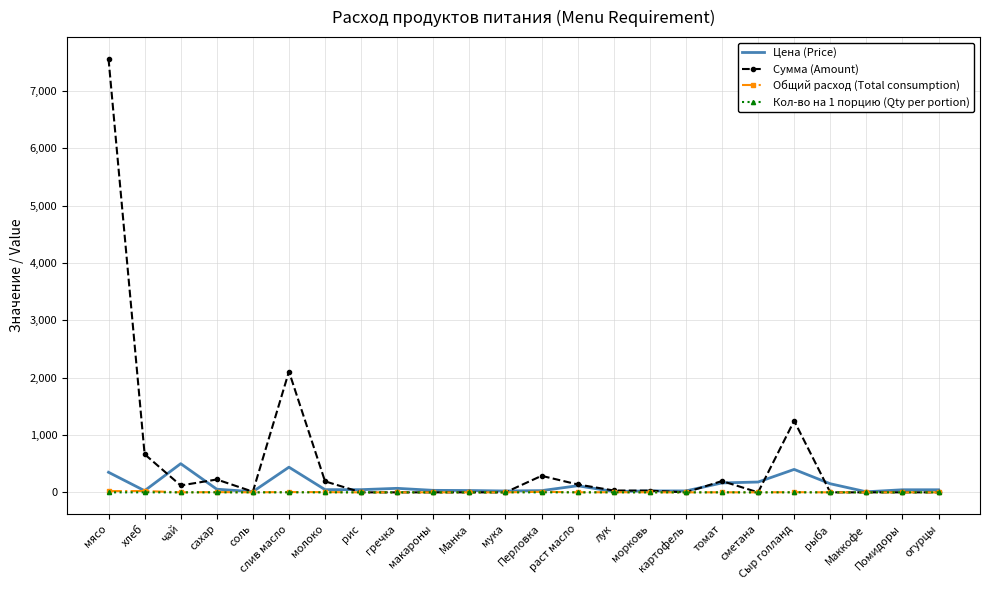

At which category does Кол-во на 1 порцию (Qty per portion) reach its first local peak?

хлеб